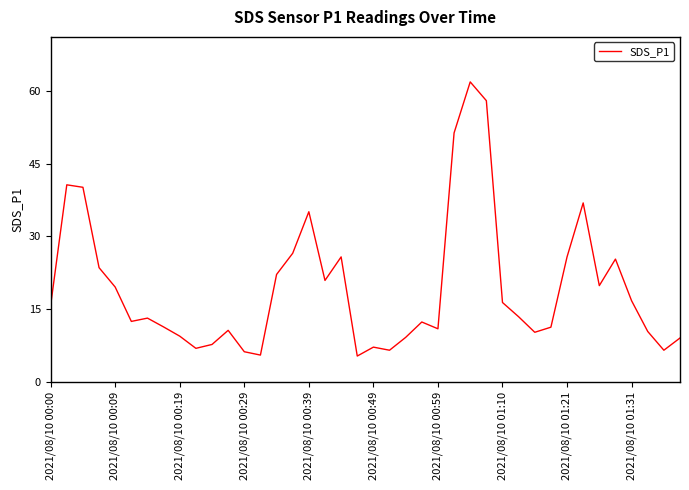

What is the difference between the maximum and minimum values?

56.5